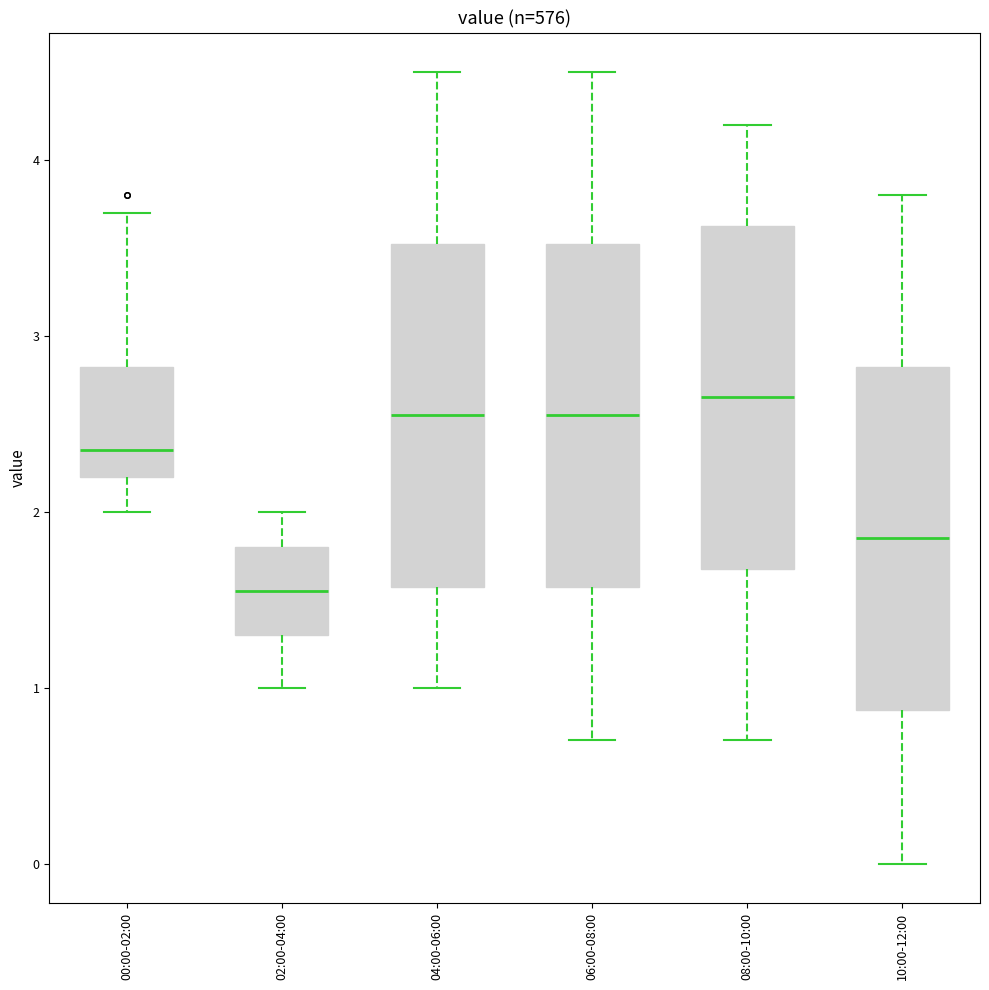

Reading left to right, transcribe this box plot: for each box, give where its median line is, the range the box spans, and where its two whiskers end, as read against the y-axis. The values are not printed on the chart, so give them approximately, as read against the axis.

00:00-02:00: median 2.4, box 2.2 to 2.8, whiskers 2.0 to 3.7
02:00-04:00: median 1.6, box 1.3 to 1.8, whiskers 1.0 to 2.0
04:00-06:00: median 2.6, box 1.6 to 3.5, whiskers 1.0 to 4.5
06:00-08:00: median 2.6, box 1.6 to 3.5, whiskers 0.7 to 4.5
08:00-10:00: median 2.7, box 1.7 to 3.6, whiskers 0.7 to 4.2
10:00-12:00: median 1.9, box 0.9 to 2.8, whiskers 0.0 to 3.8